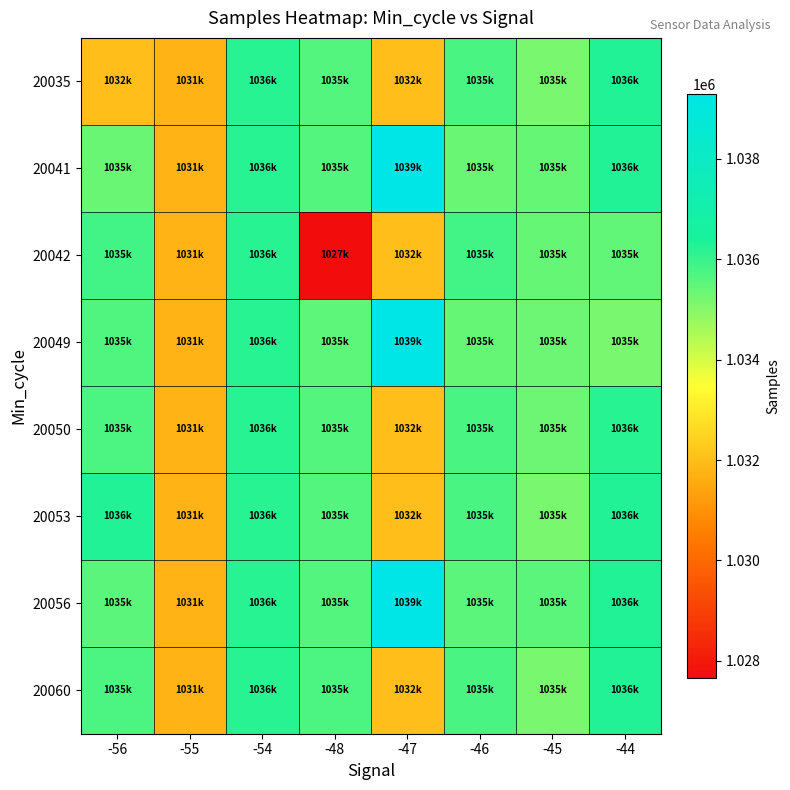

Reading right to left, list all the values displayed in this chart.

20035: -44=1036265	-45=1035184	-46=1035767	-47=1032009	-48=1035651	-54=1036172	-55=1031778	-56=1032009
20041: -44=1036265	-45=1035405	-46=1035383	-47=1039299	-48=1035651	-54=1036172	-55=1031778	-56=1035383
20042: -44=1035468	-45=1035420	-46=1035858	-47=1032009	-48=1027662	-54=1036172	-55=1031778	-56=1035858
20049: -44=1035184	-45=1035330	-46=1035420	-47=1039299	-48=1035515	-54=1036172	-55=1031778	-56=1035686
20050: -44=1036172	-45=1035330	-46=1035767	-47=1032009	-48=1035651	-54=1036172	-55=1031778	-56=1035743
20053: -44=1036265	-45=1035184	-46=1035767	-47=1032009	-48=1035651	-54=1036172	-55=1031778	-56=1036265
20056: -44=1036265	-45=1035555	-46=1035555	-47=1039299	-48=1035651	-54=1036172	-55=1031778	-56=1035555
20060: -44=1036265	-45=1035184	-46=1035767	-47=1032009	-48=1035727	-54=1036172	-55=1031778	-56=1035727